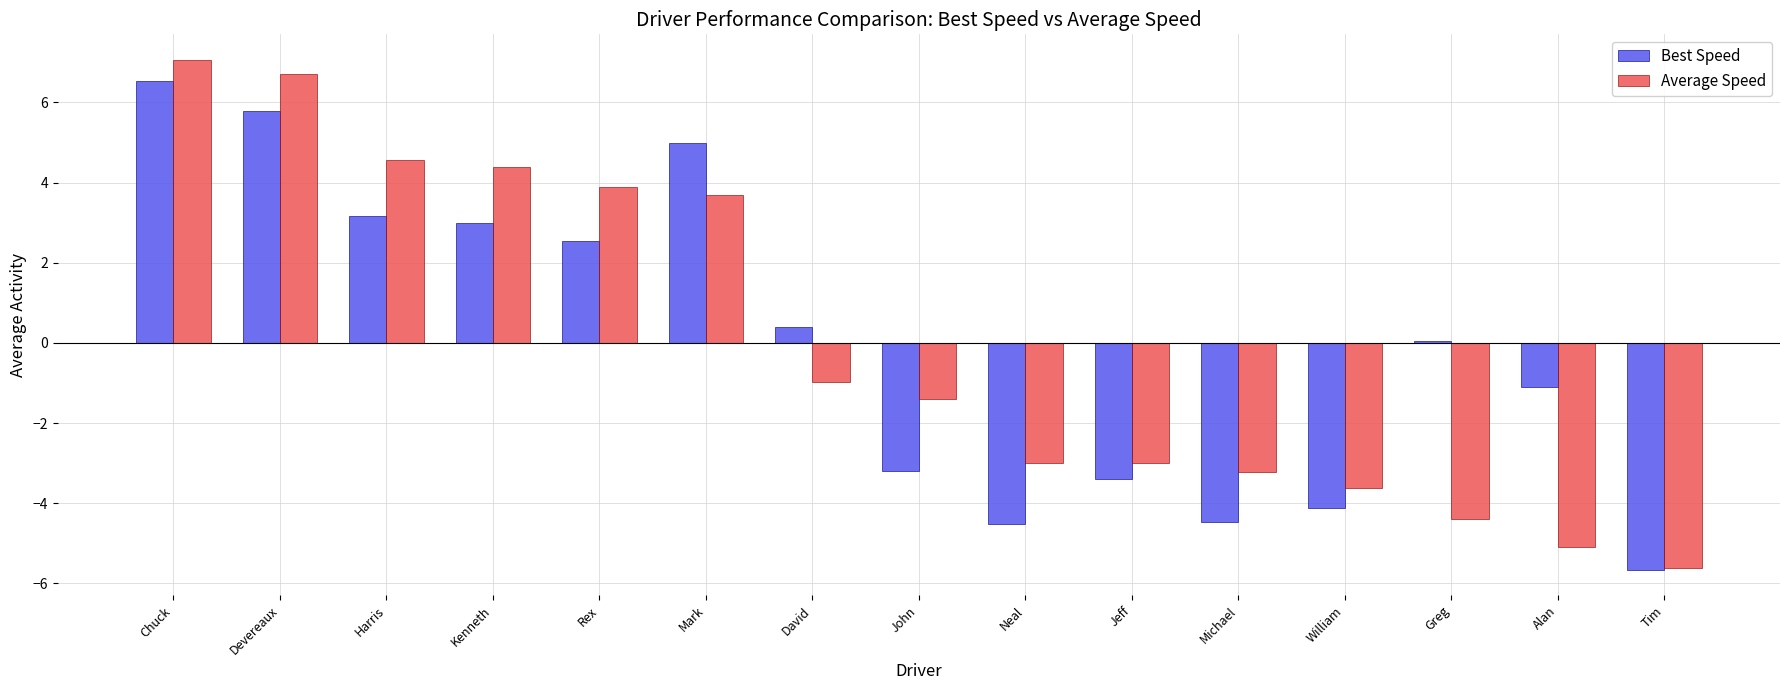

What are all the series names shown in the legend?

Best Speed, Average Speed